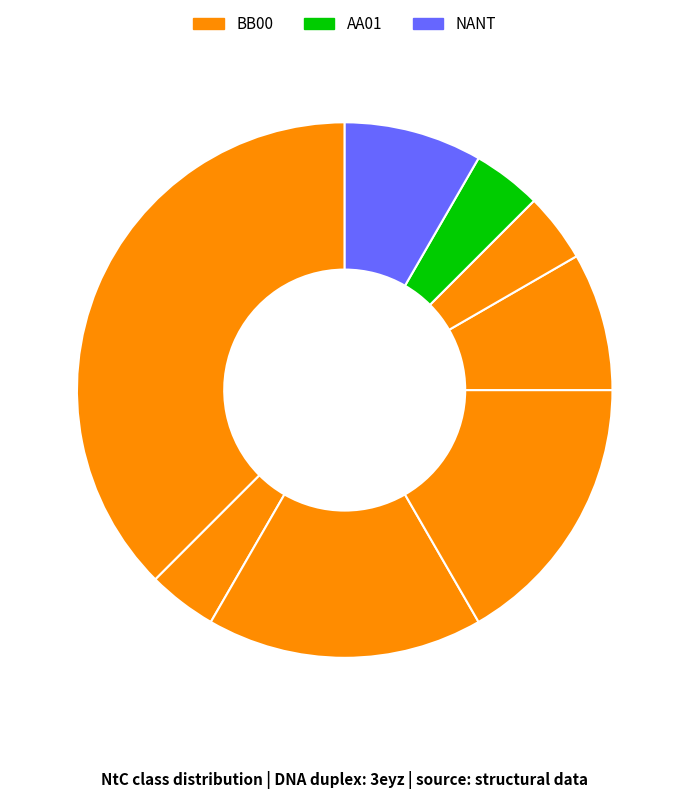

What is the smallest slice in the pie chart?

AA01